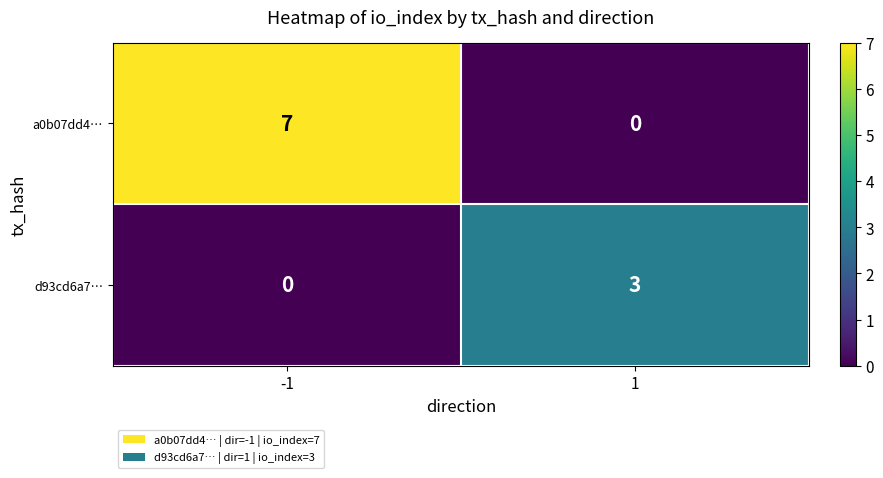

List the series in order of their peak value, lowest first.

d93cd6a7…, a0b07dd4…